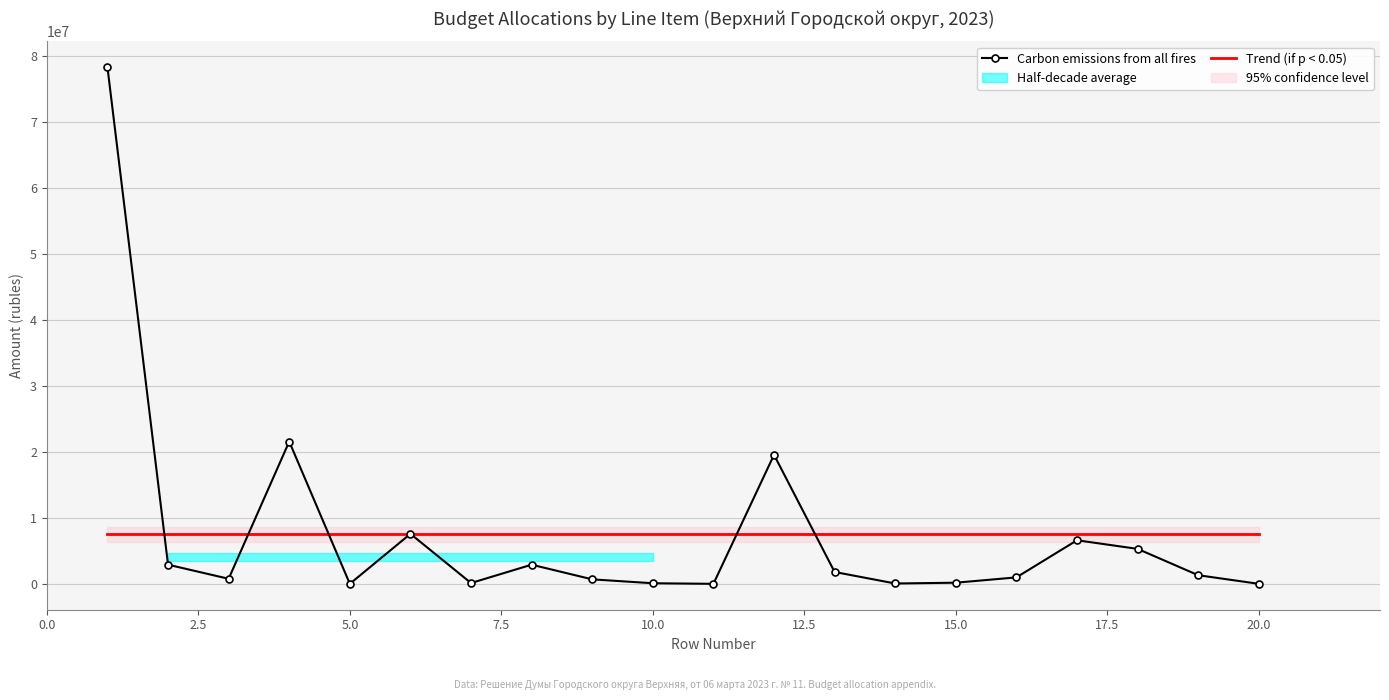

What is the greatest value displayed?

78309598